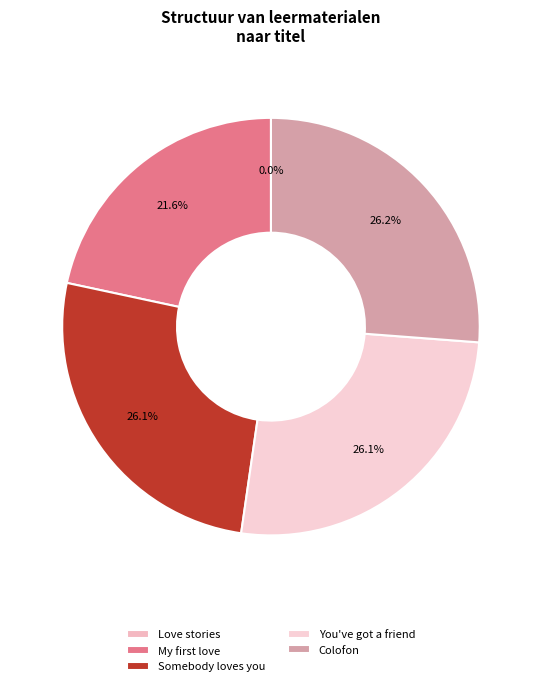

Is there a majority slice in this chart?

No